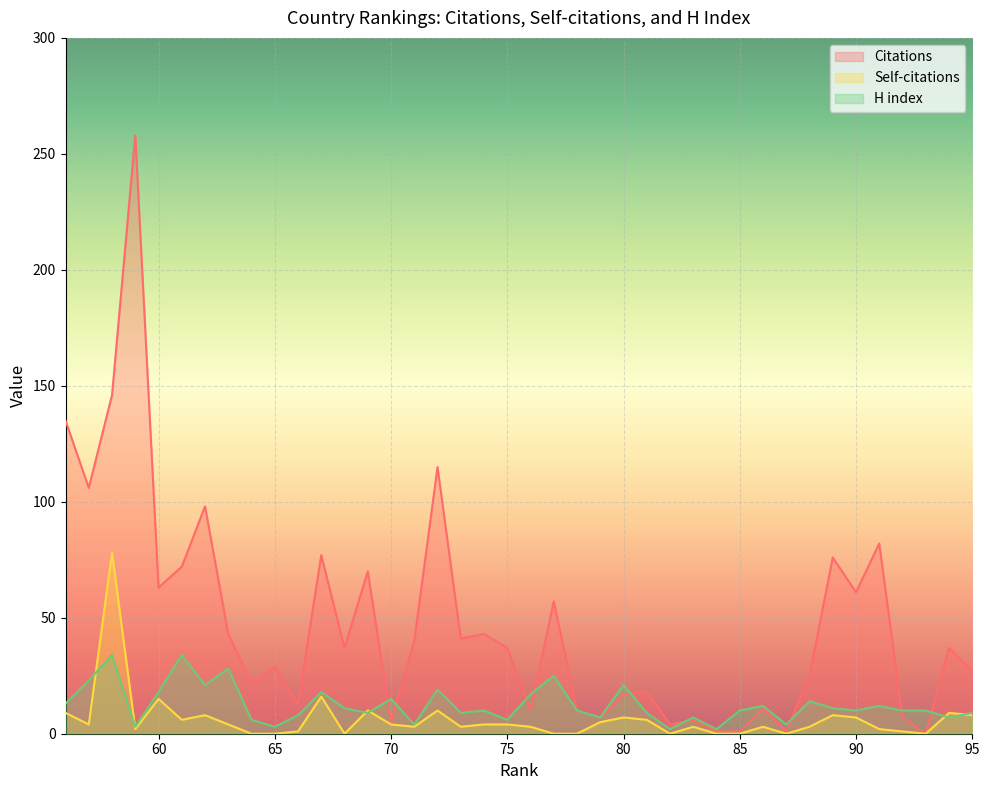

What is the maximum value shown in the chart?

258